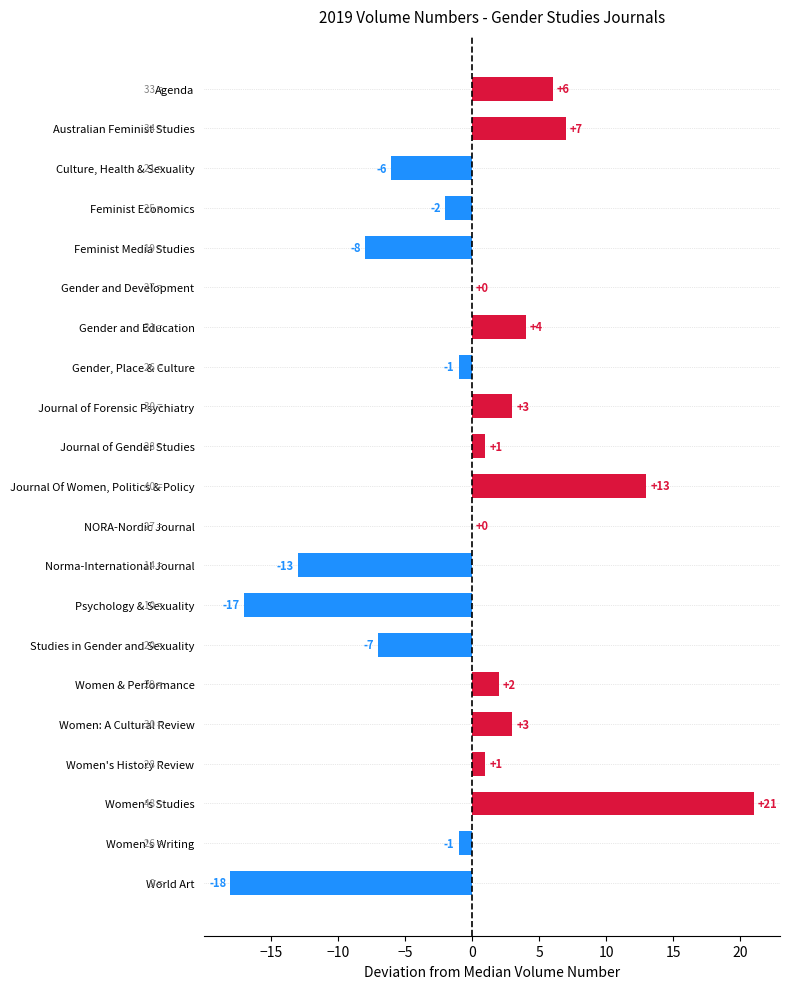

Count the number of data series in this chart.

1